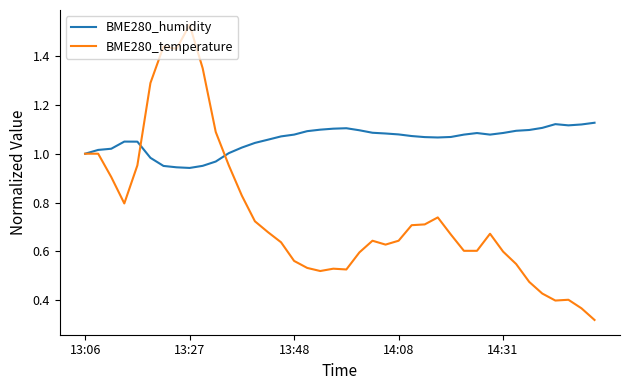

After their last crossing, which series has the higher values: BME280_temperature or BME280_humidity?

BME280_humidity